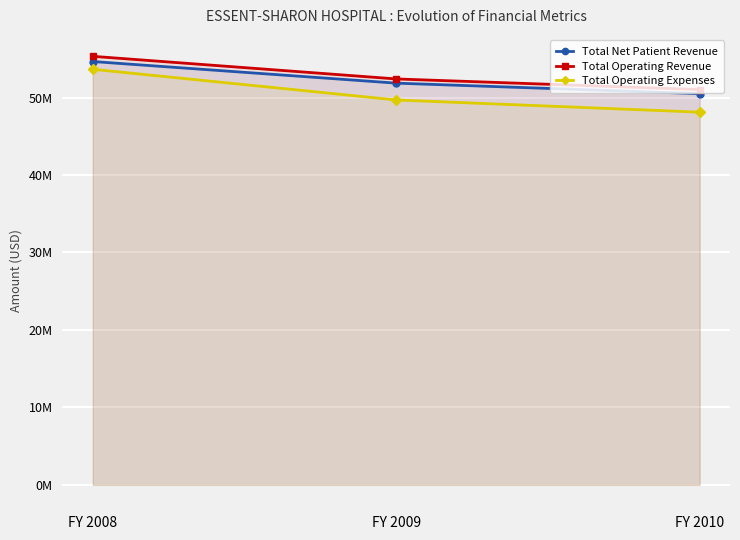

Reading right to left, extract all data points from this chart.

Total Net Patient Revenue: FY 2010=50495530	FY 2009=51853289	FY 2008=54645472
Total Operating Revenue: FY 2010=51025928	FY 2009=52396763	FY 2008=55317116
Total Operating Expenses: FY 2010=48108598	FY 2009=49683361	FY 2008=53643999